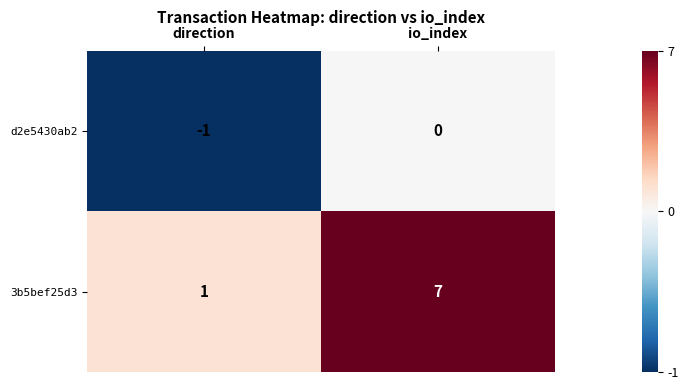

What is the sum of the 3b5bef25d3 values at io_index and direction?

8